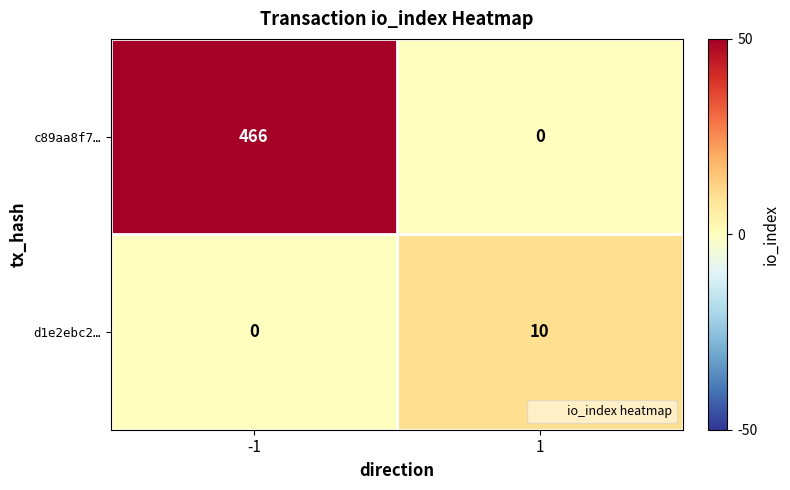

Which category has the highest value across all series?

-1